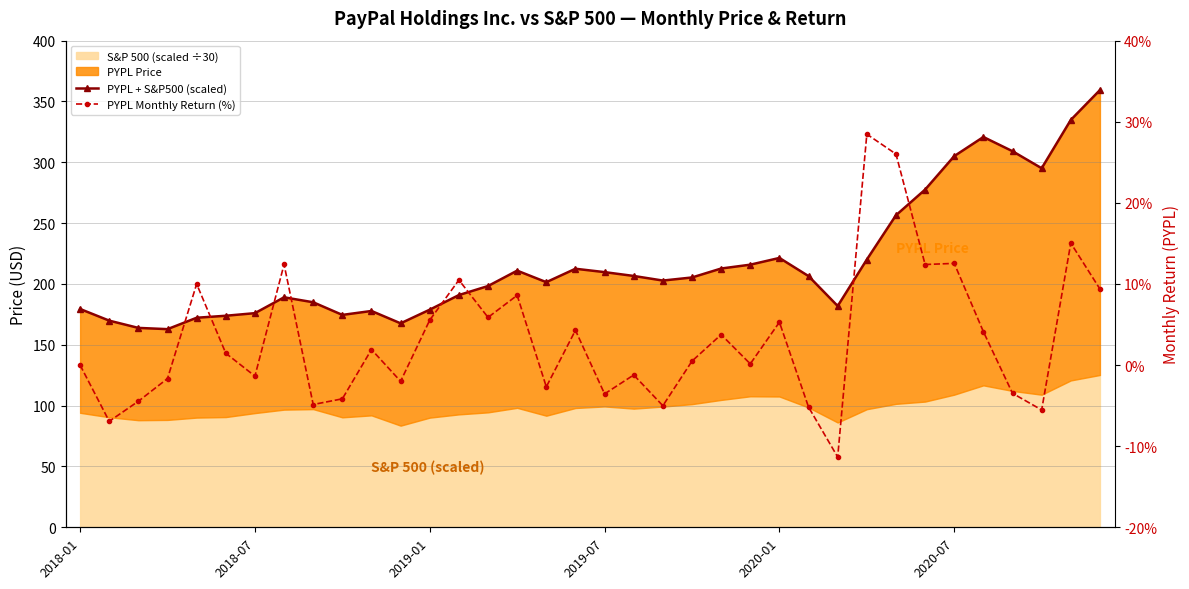

How many interior local valleys does the PYPL + S&P500 (scaled) series have?

7